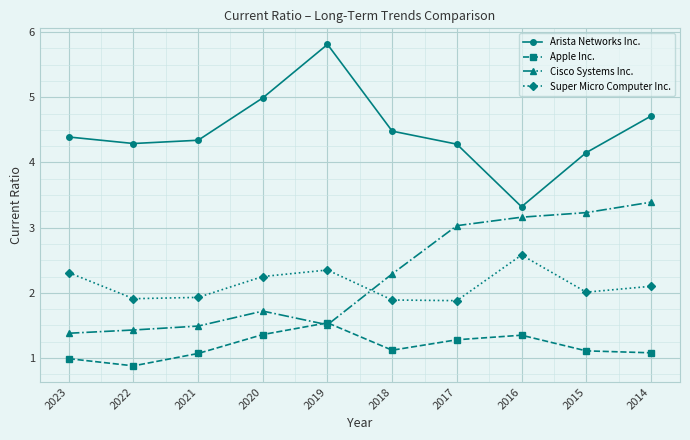

Which series has the largest range (max minus min)?

Arista Networks Inc.